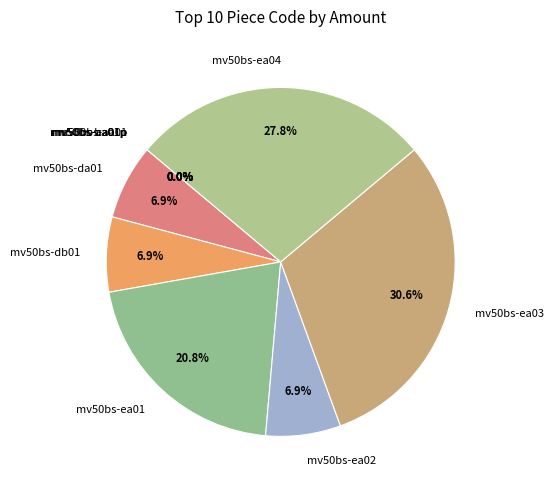

The mv50bs-ea04 slice represents 14% of the pie. True or false?

False